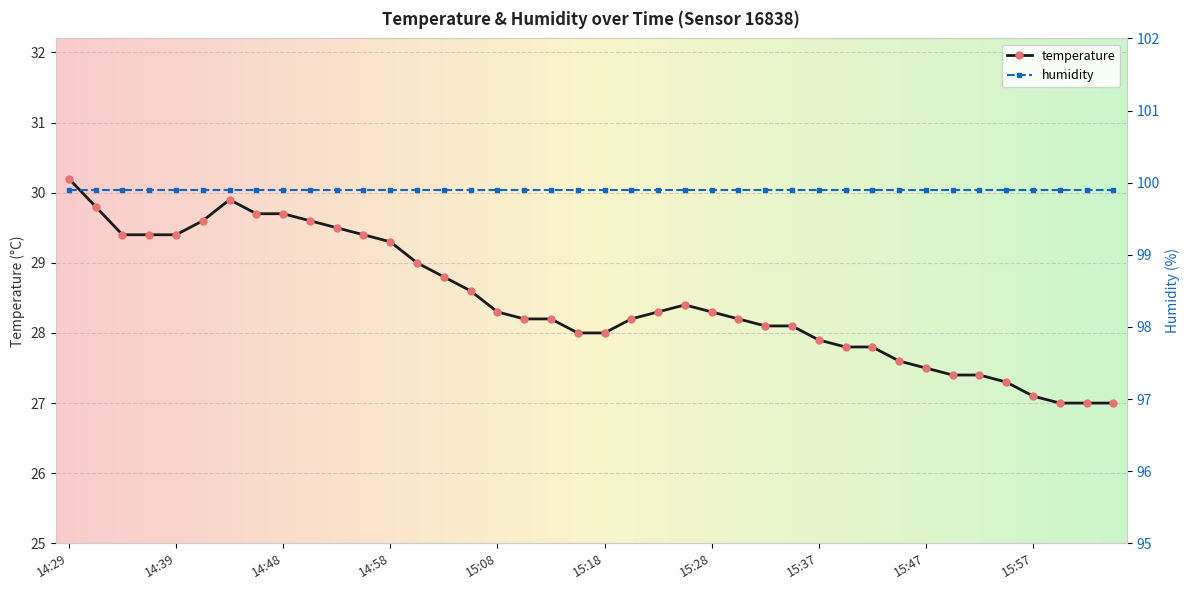

The temperature series shows 28.3 at 15:28. True or false?

True